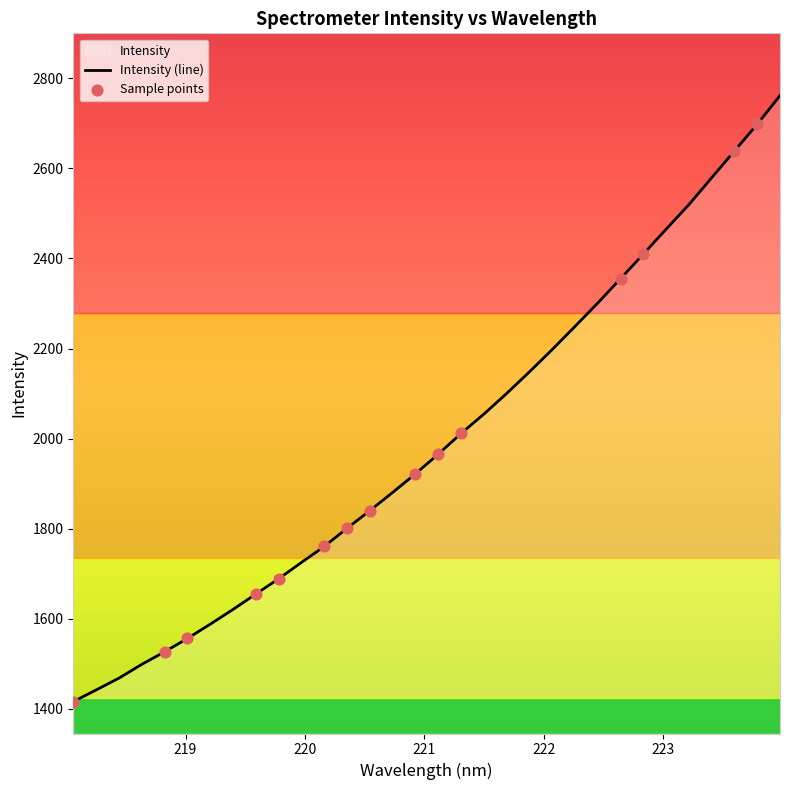

What is the change in value from 223.0264 to 223.5987?

+173.6